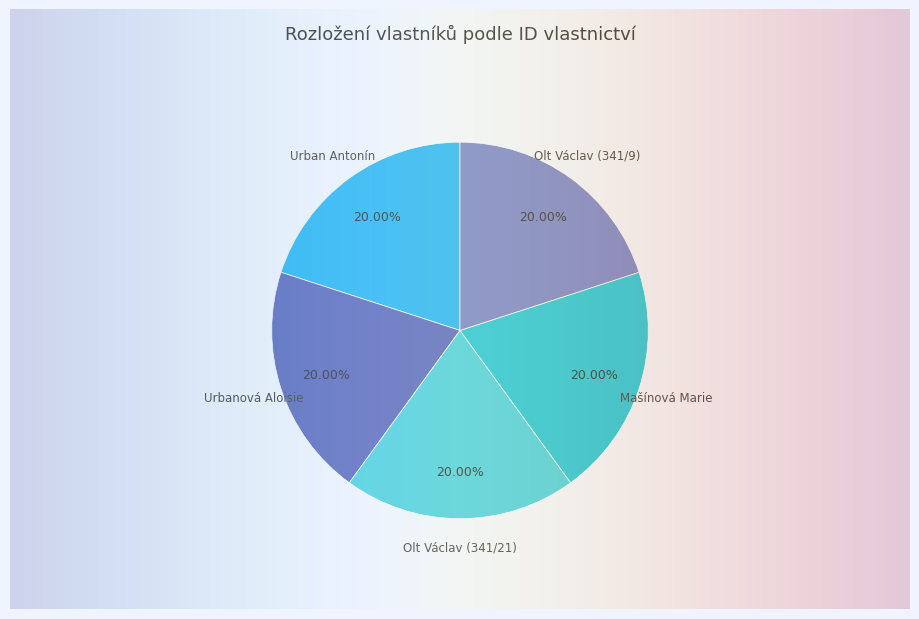

What percentage do Urban Antonín and Olt Václav (341/21) together represent?

40.0%